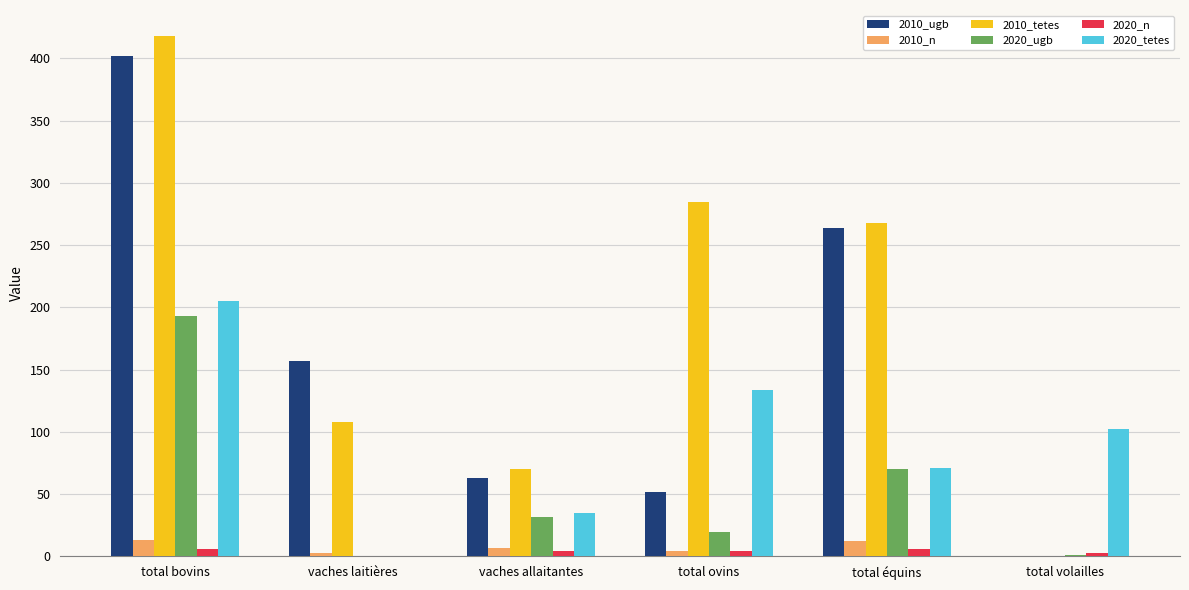

Count the number of categories in the chart.

6